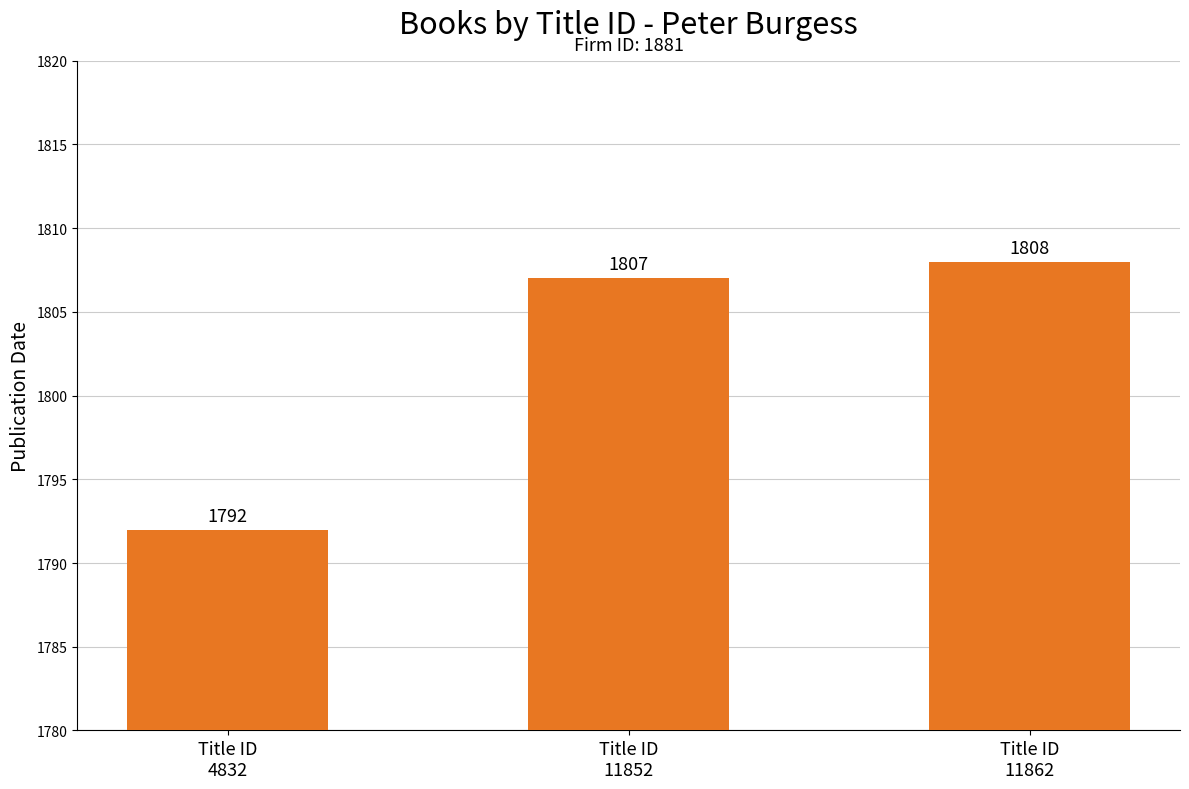

What is the maximum value shown in the chart?

1808